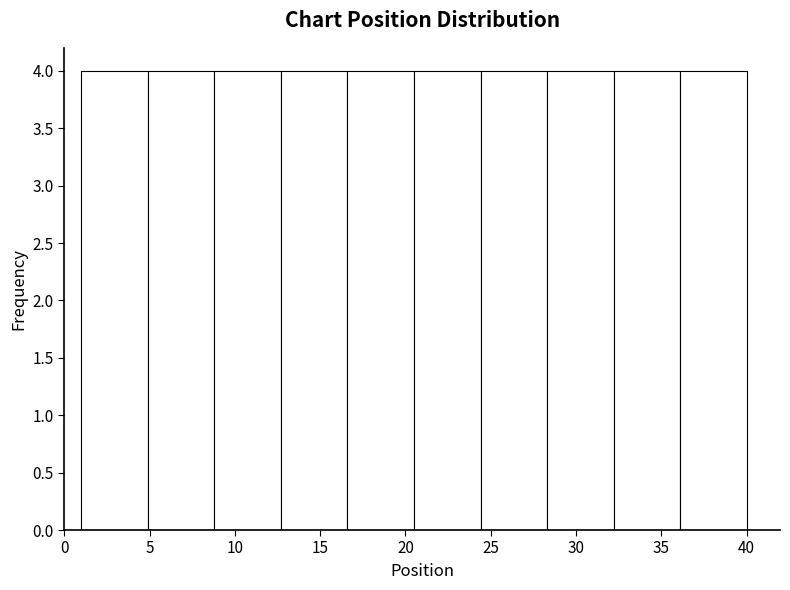

Reading left to right, transcribe this chart: for each bar, give the range it covers on the x-axis and its height. Neither the bar edges nor the heights are printed on the chart, so give them approximately, as read against the axes.

1.0 to 4.9: 4
4.9 to 8.8: 4
8.8 to 12.7: 4
12.7 to 16.6: 4
16.6 to 20.5: 4
20.5 to 24.4: 4
24.4 to 28.3: 4
28.3 to 32.2: 4
32.2 to 36.1: 4
36.1 to 40.0: 4